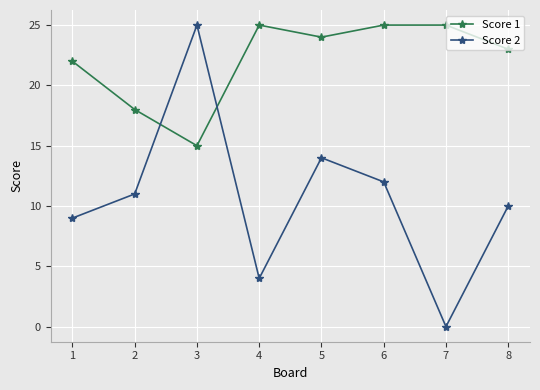

What is the total value across all series at 8?

33